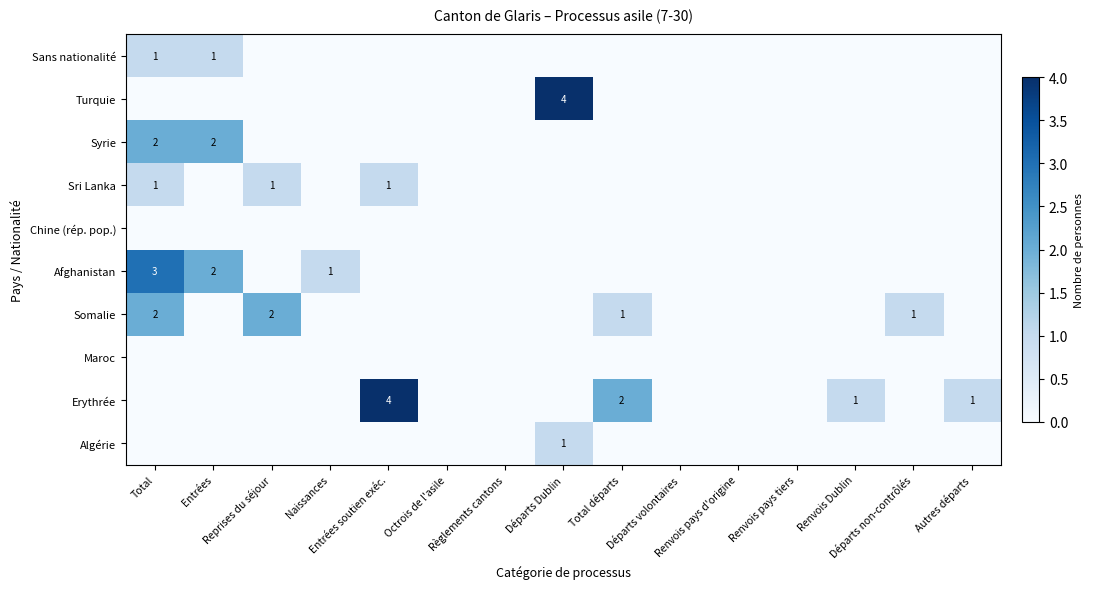

What is the difference between the maximum and minimum values in the Syrie series?

2